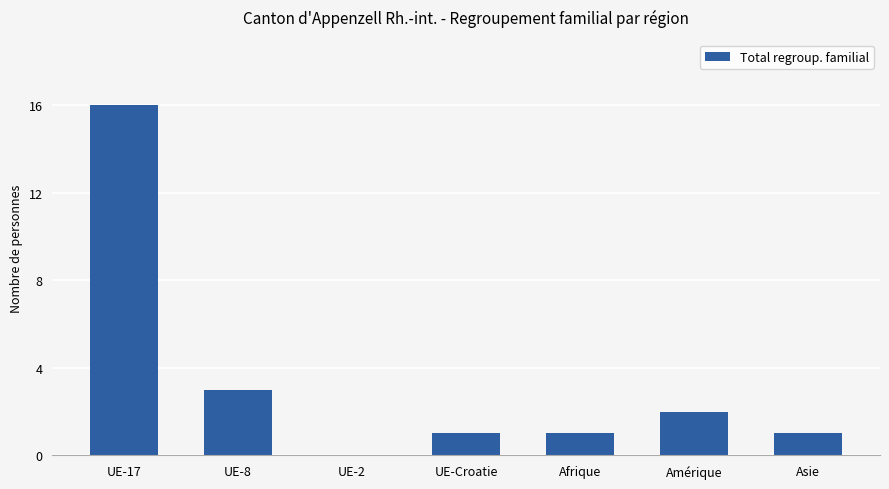

What is the change in value from UE-2 to UE-Croatie?

+1